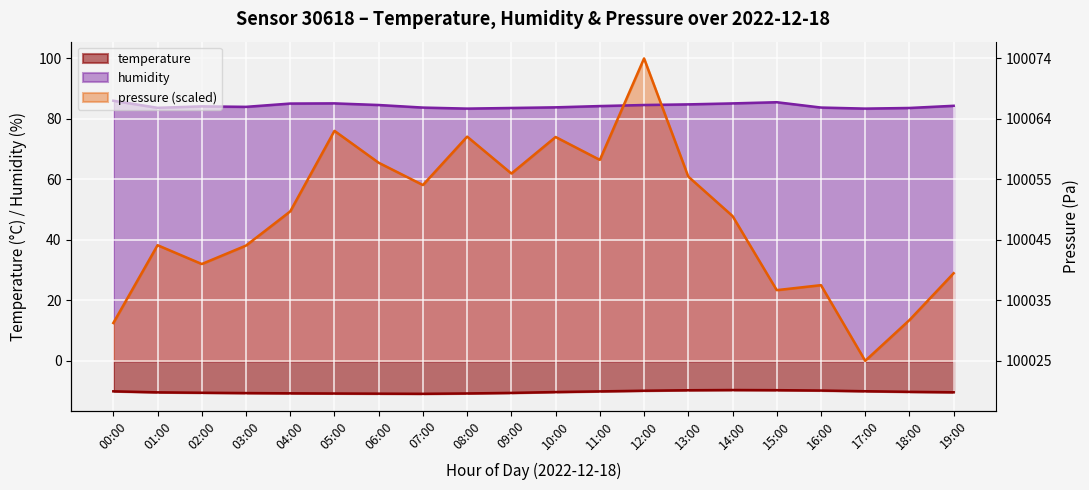

At which category is the sum across all series the highest?

12:00